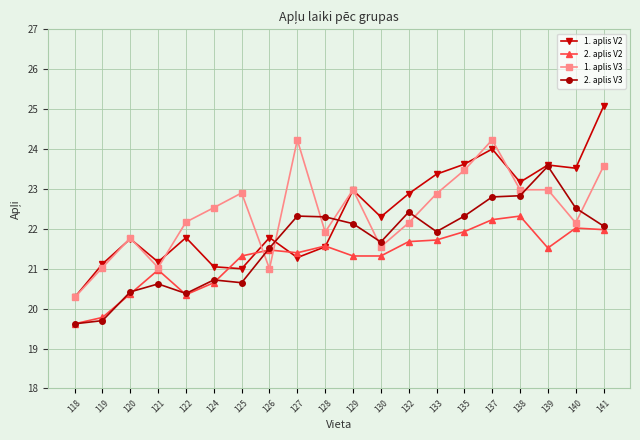

List the series in order of their peak value, highest first.

1. aplis V2, 1. aplis V3, 2. aplis V3, 2. aplis V2